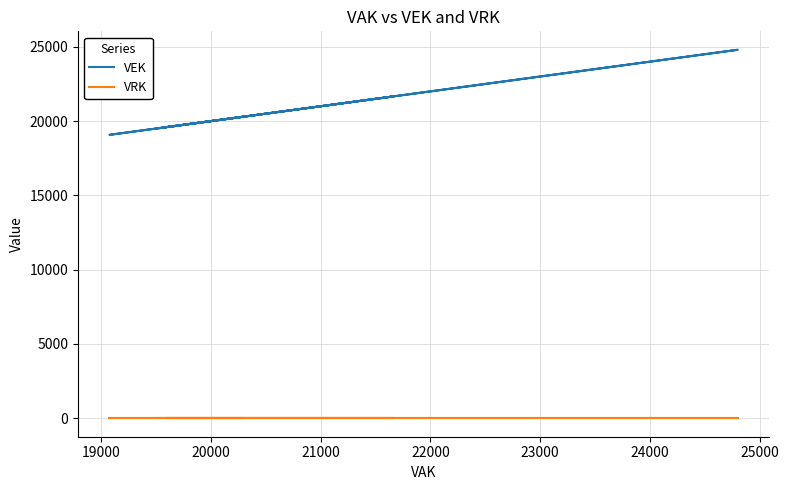

How many categories are shown in the chart?

27